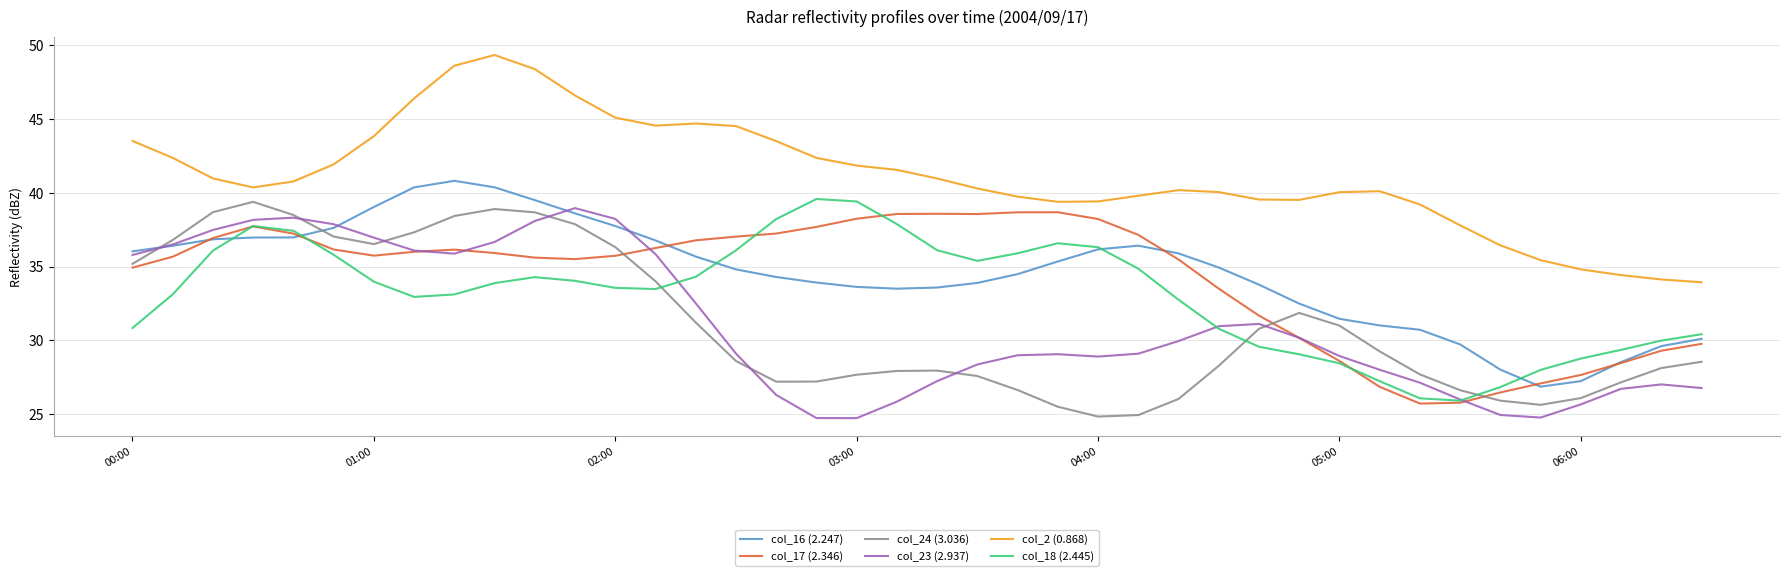

What is the smallest value displayed?

24.7